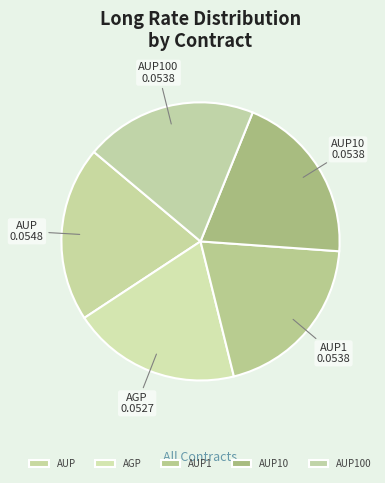

Is it true that AUP is 31% of the pie?

False